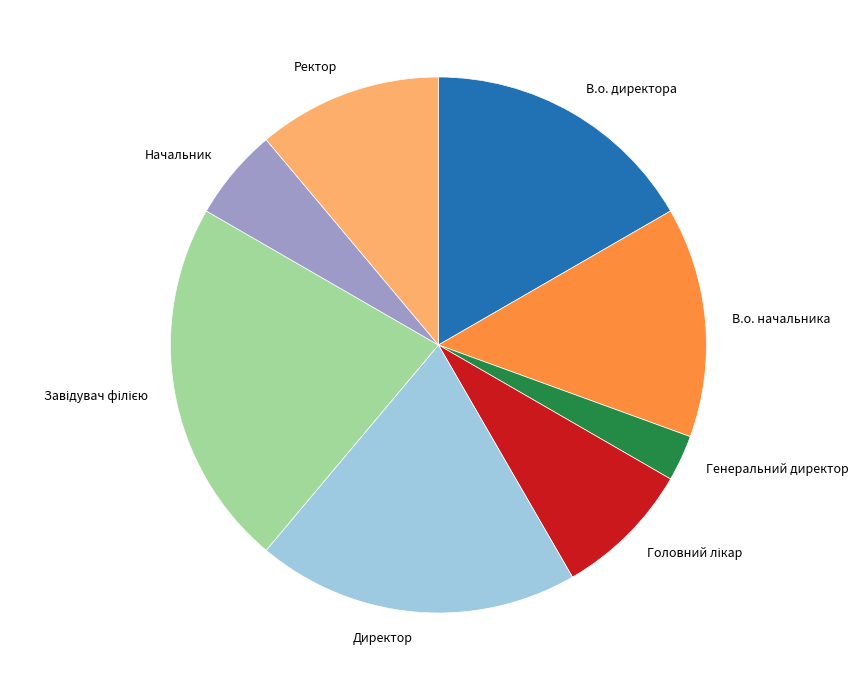

How many segments does this pie chart have?

8